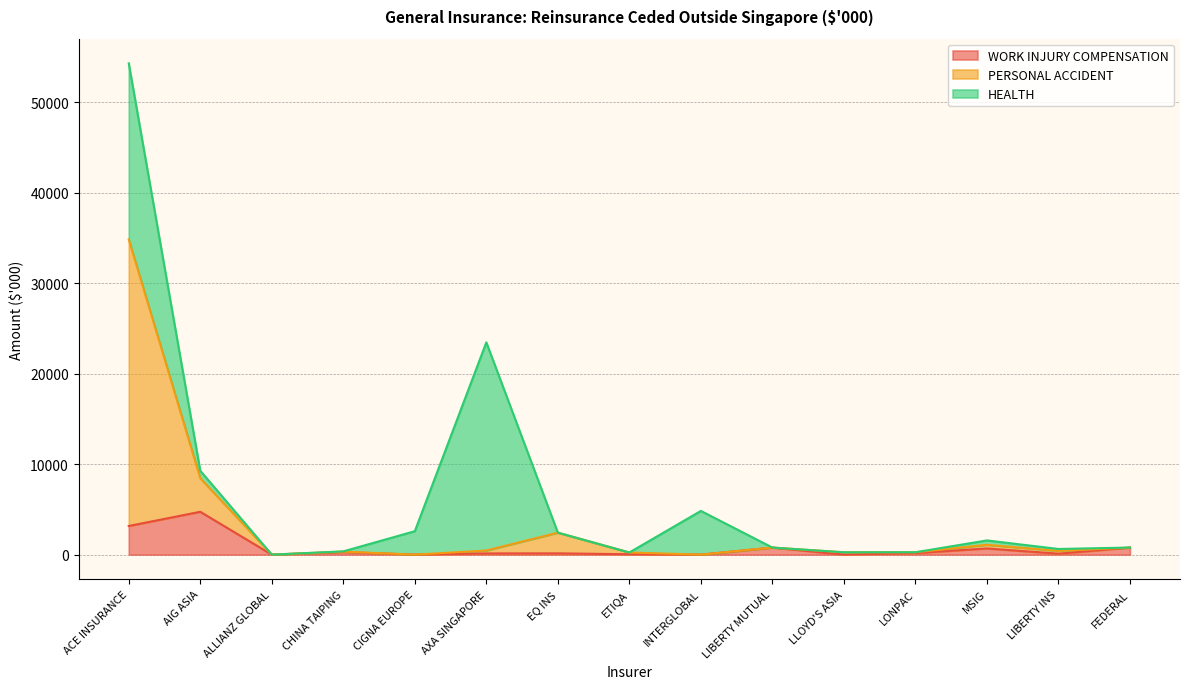

True or false: WORK INJURY COMPENSATION and PERSONAL ACCIDENT intersect in this chart.

False